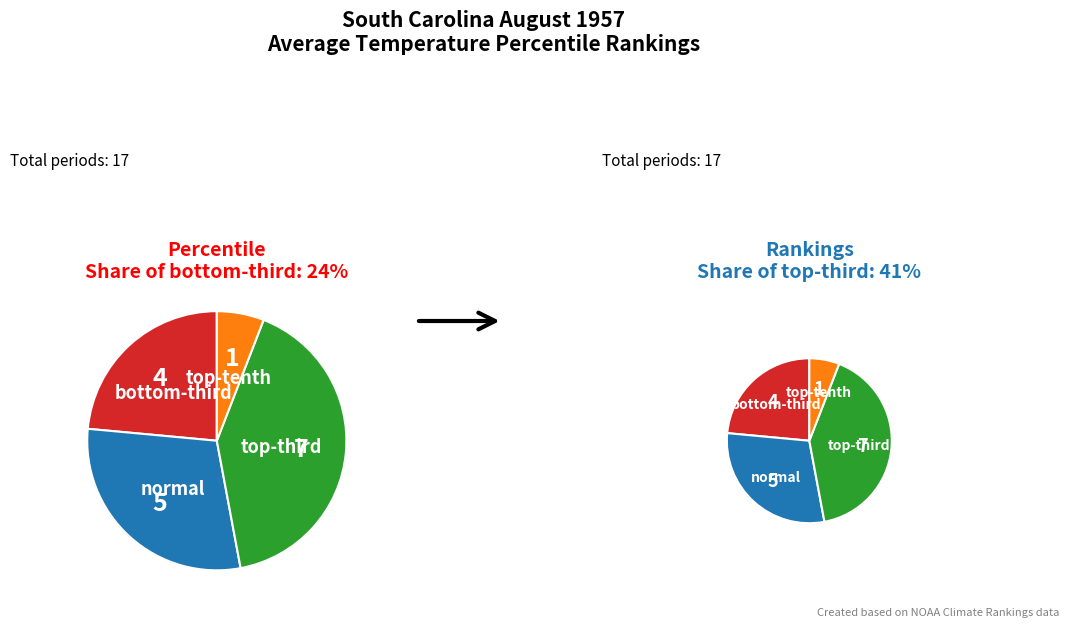

Count the number of slices in the pie.

4